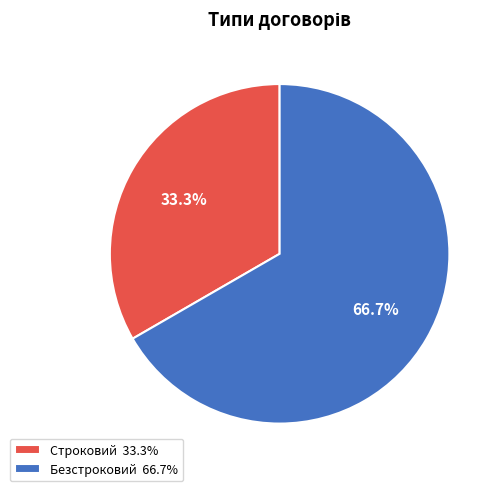

How many slices are in this pie chart?

2